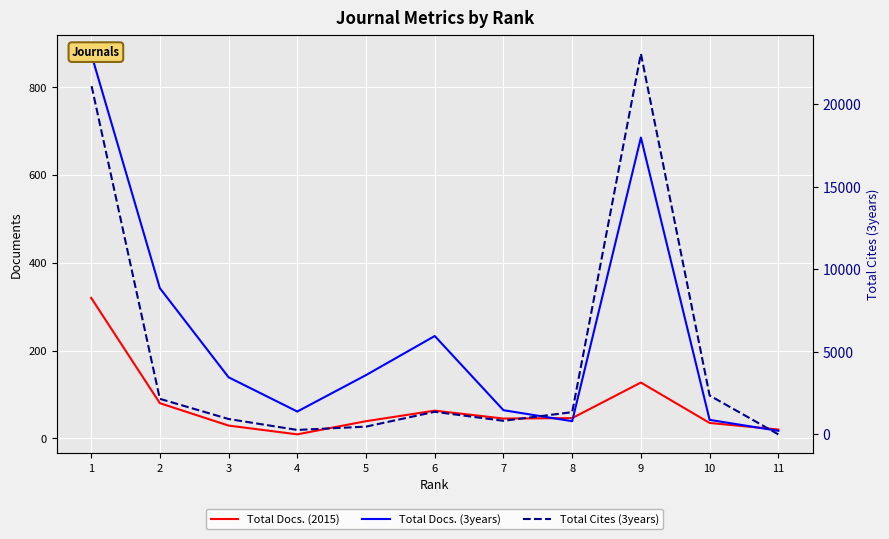

What is the sum of the Total Docs. (3years) values at 6 and 4?

294